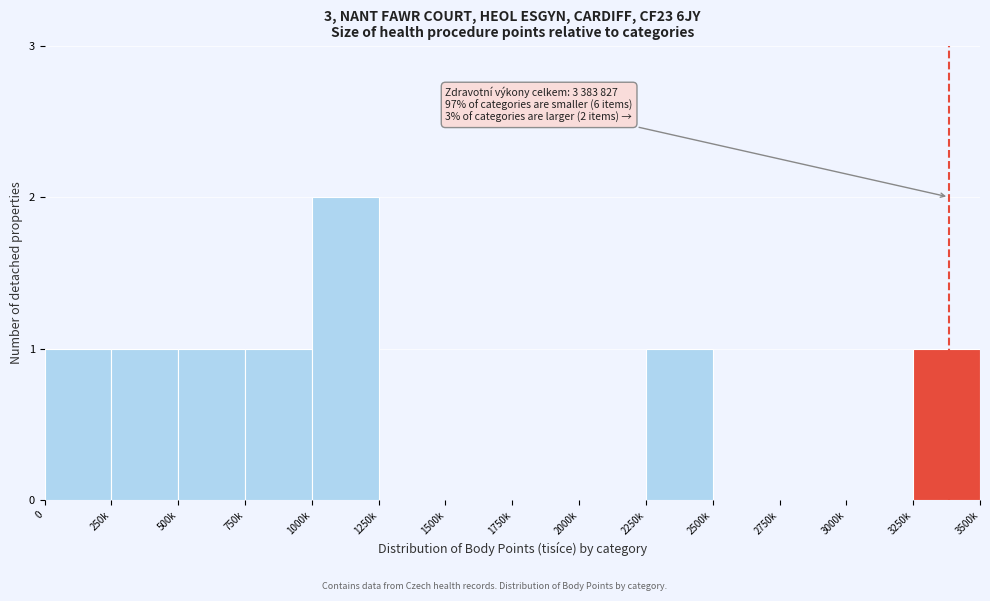

Reading right to left, extract all data points from this chart.

3250k=1	3000k=0	2750k=0	2500k=0	2250k=1	2000k=0	1750k=0	1500k=0	1250k=0	1000k=2	750k=1	500k=1	250k=1	0=1